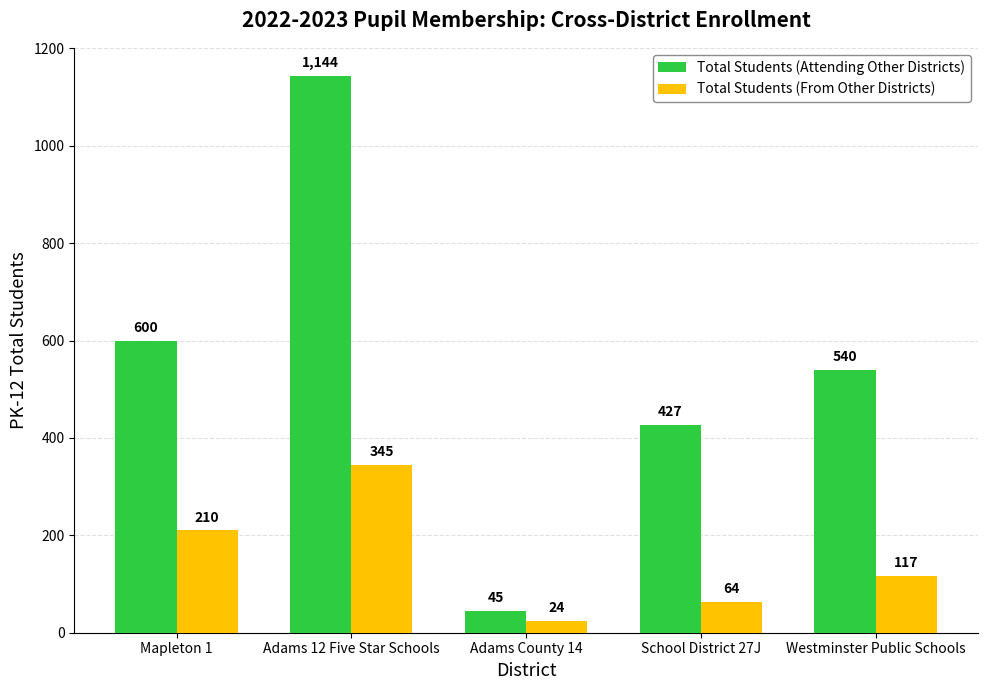

Reading left to right, what are all the values shown in this chart?

Total Students (Attending Other Districts): 600	1144	45	427	540
Total Students (From Other Districts): 210	345	24	64	117